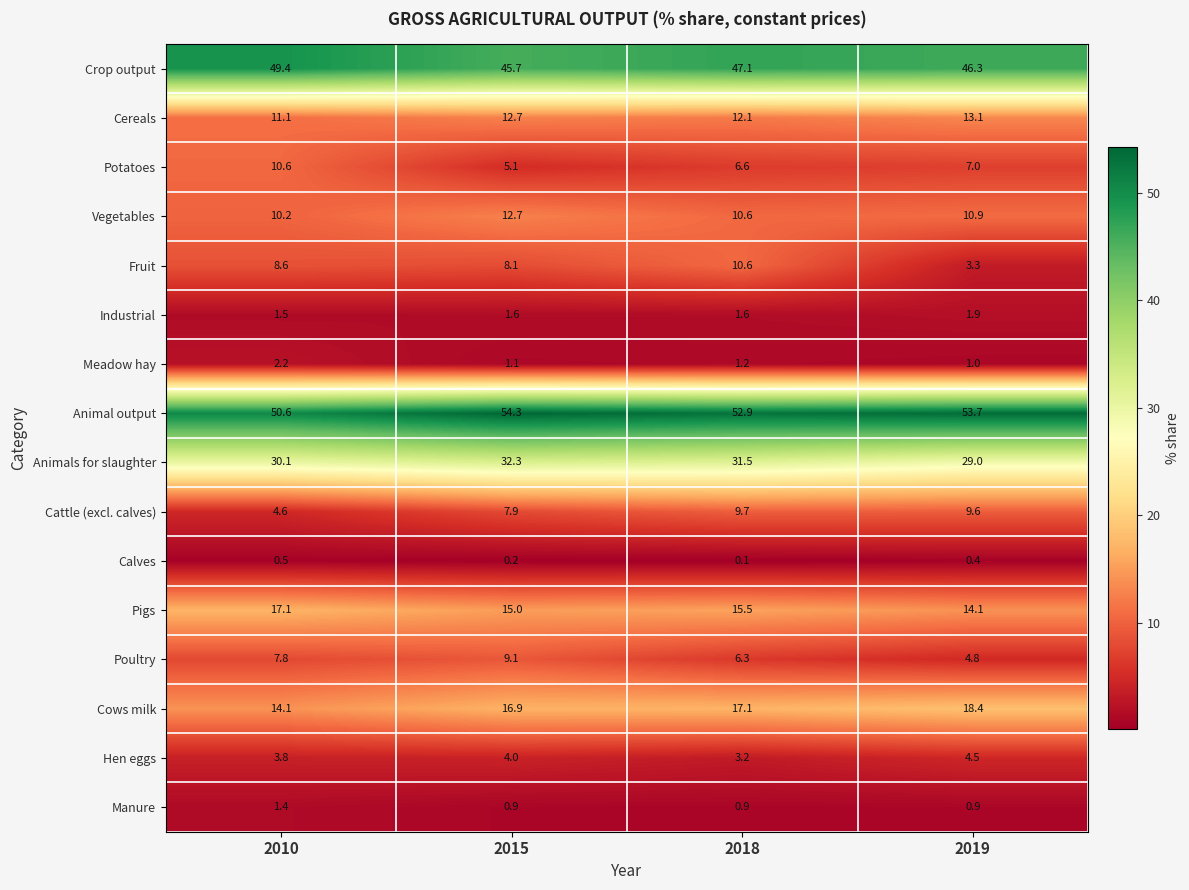

What is the smallest value displayed?

0.1